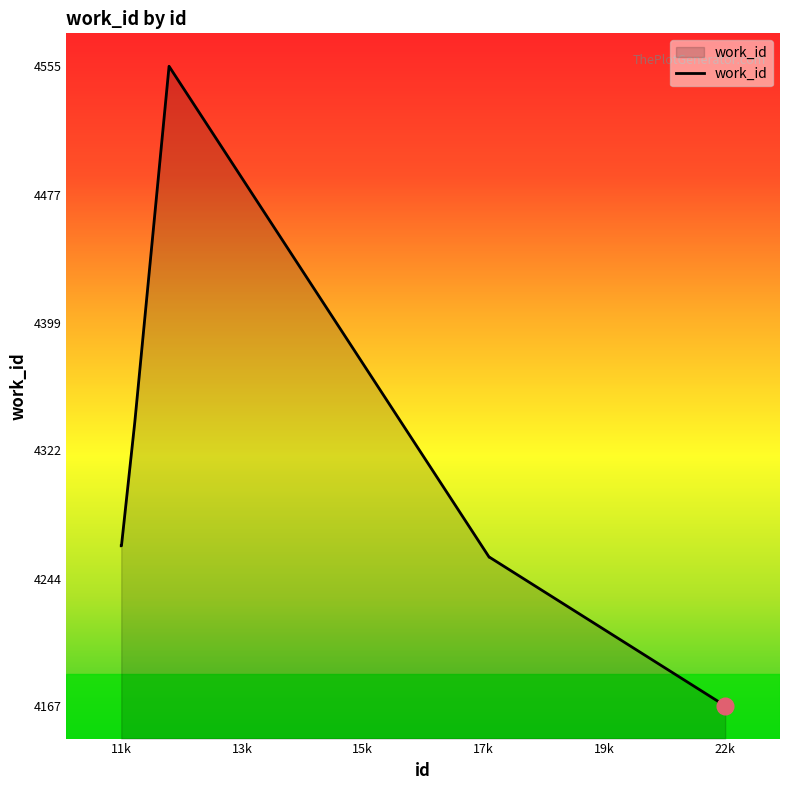

What is the minimum value shown in the chart?

4167